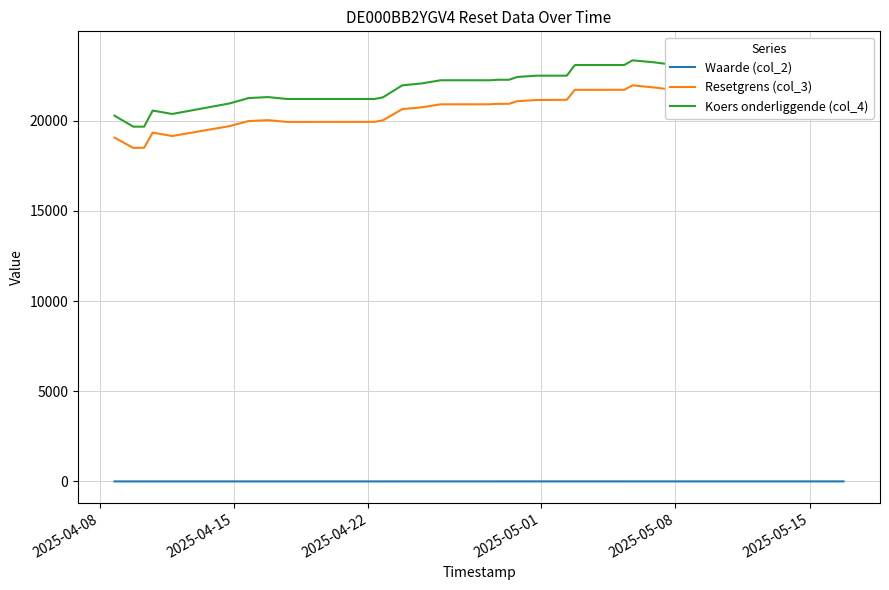

In Waarde (col_2), how many points are higher than both neighbors (excluding endpoints)?

4